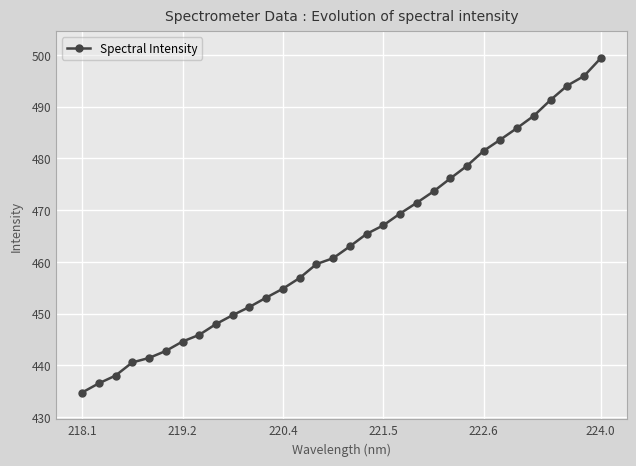

What is the value of the 12th point from the left?

453.1